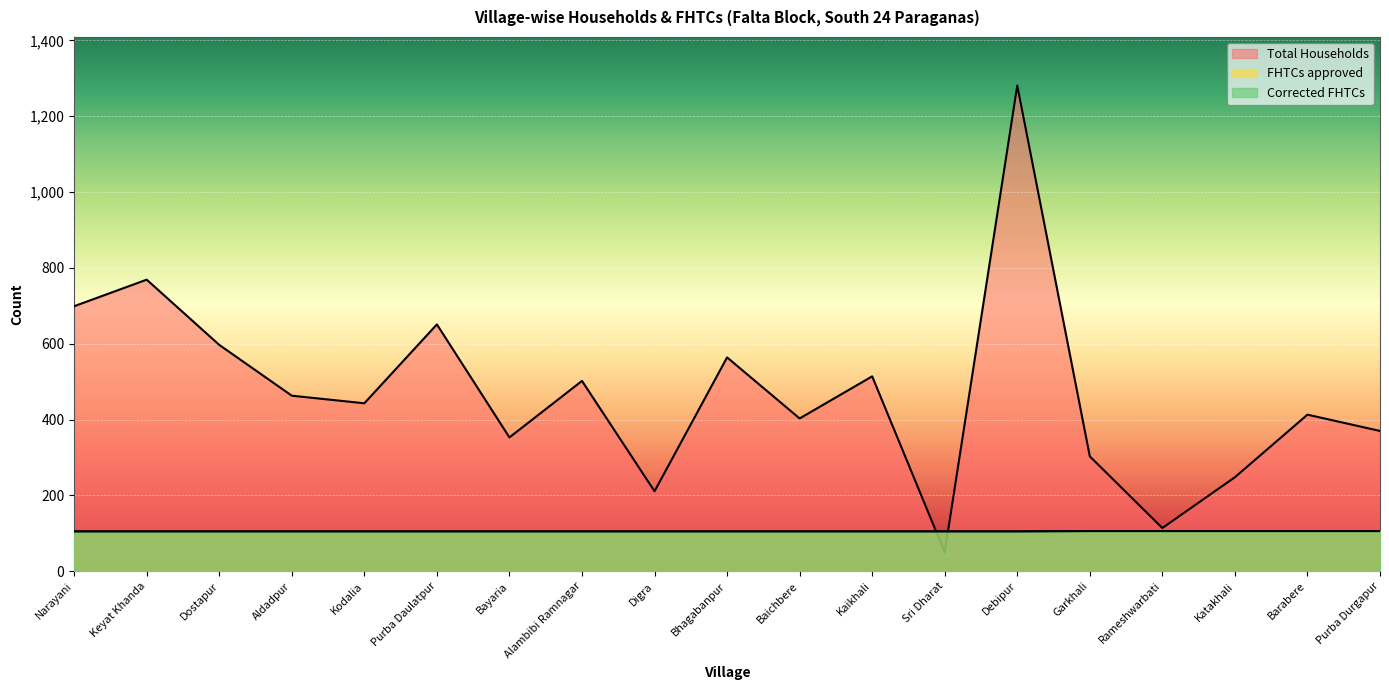

What is the total value across all series at Aldadpur?

673